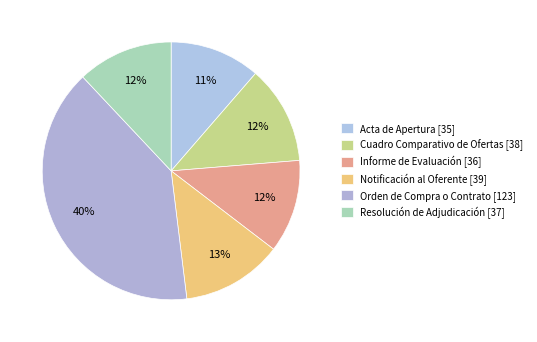

What percentage is the Cuadro Comparativo de Ofertas slice, to the nearest percent?

12%